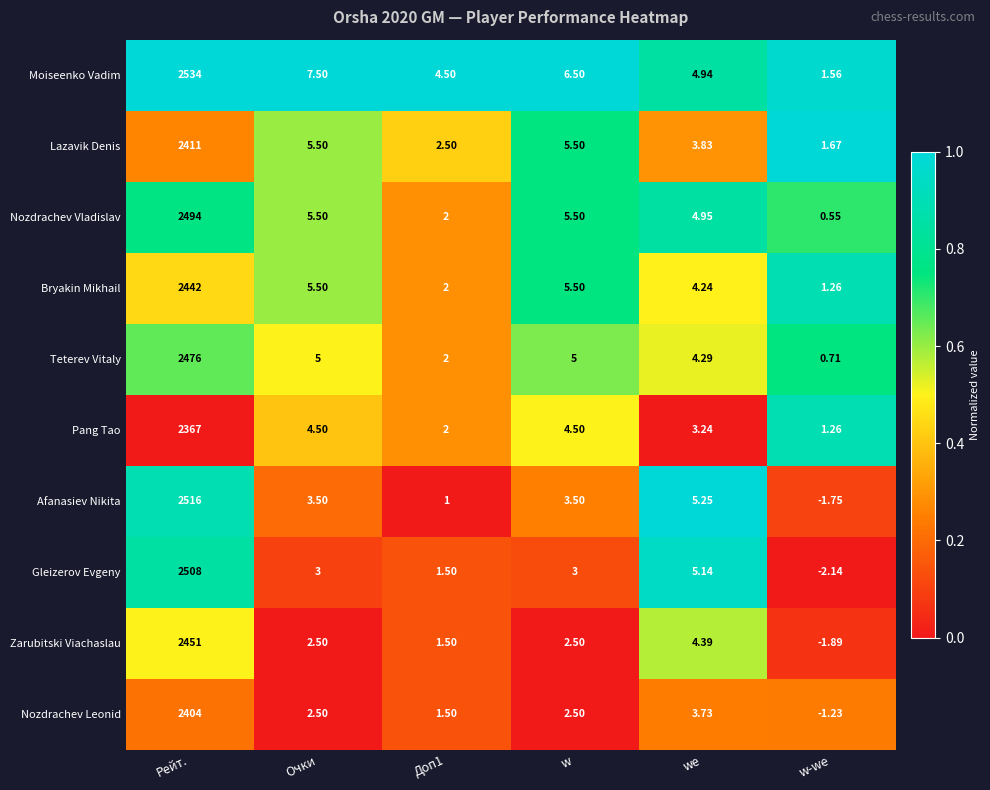

At which label does Nozdrachev Vladislav first exceed 5?

Рейт.